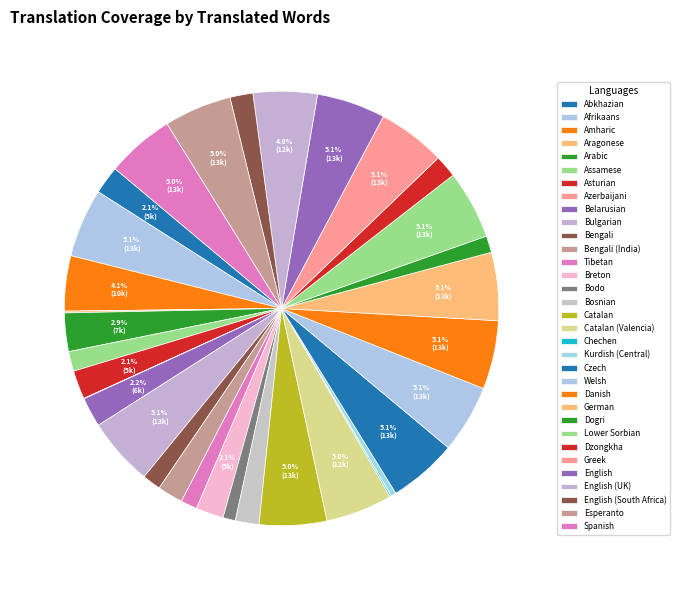

What percentage is NOT represented by Arabic?

97.1%